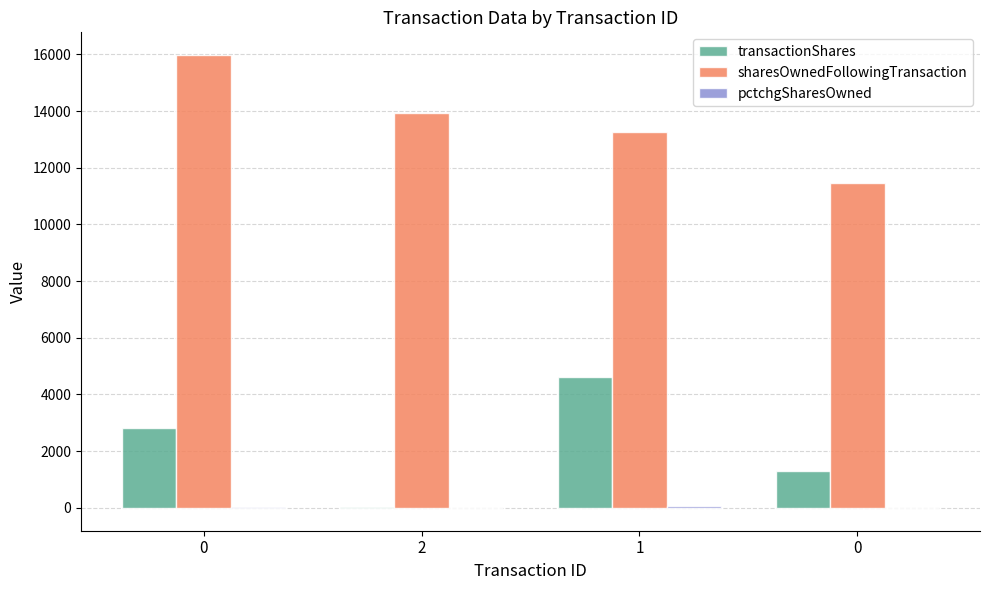

What is the spread (max minus min) of values at 0?

15958